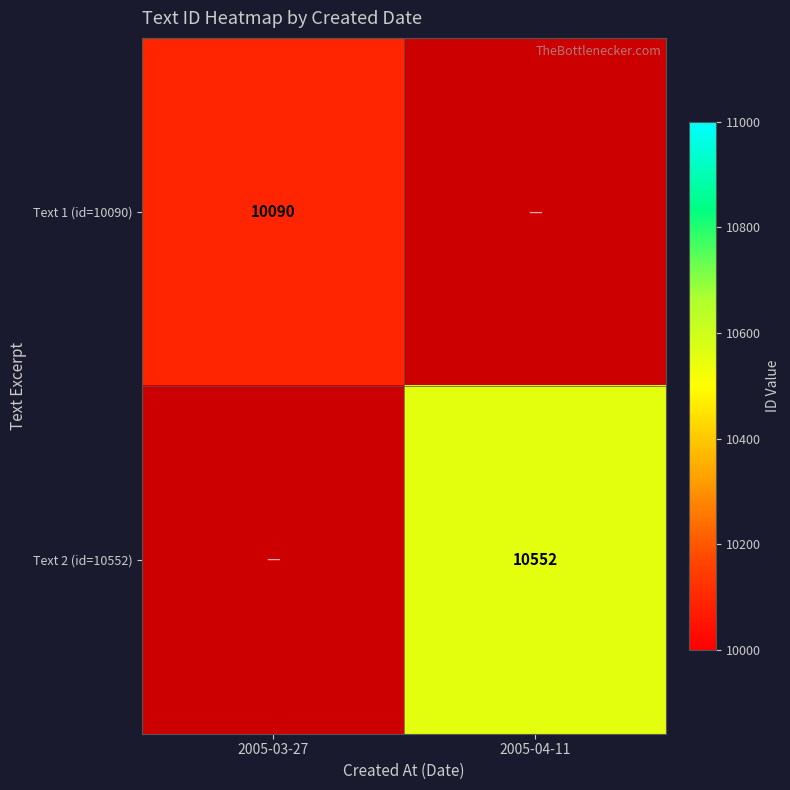

What is the difference between the Text 1 (id=10090) values at 2005-04-11 and 2005-03-27?

10090